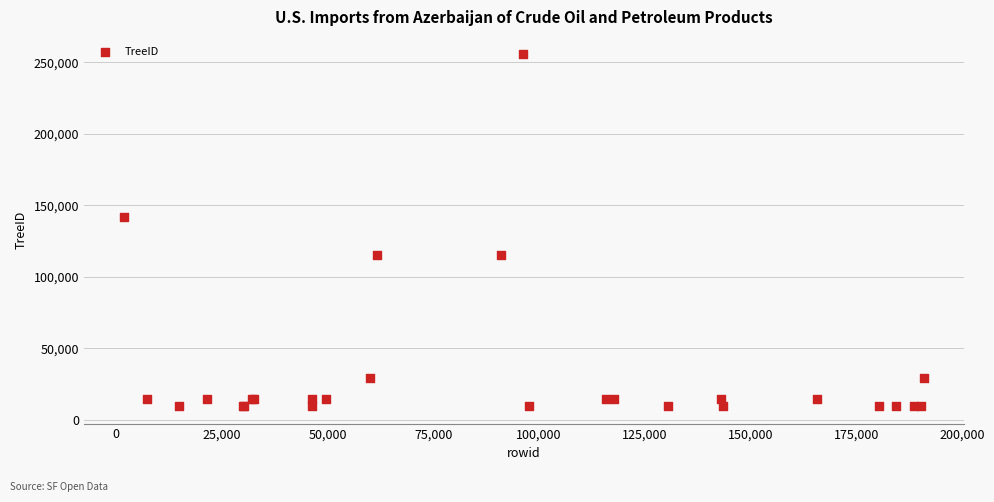

What Y value in the scatter plot is closest to 132473?

141936